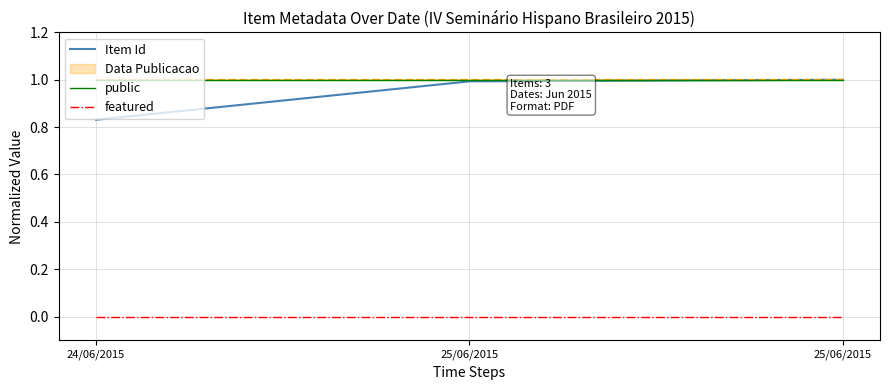

Rank the categories by Item Id value from highest to lowest.

25/06/2015, 25/06/2015, 24/06/2015